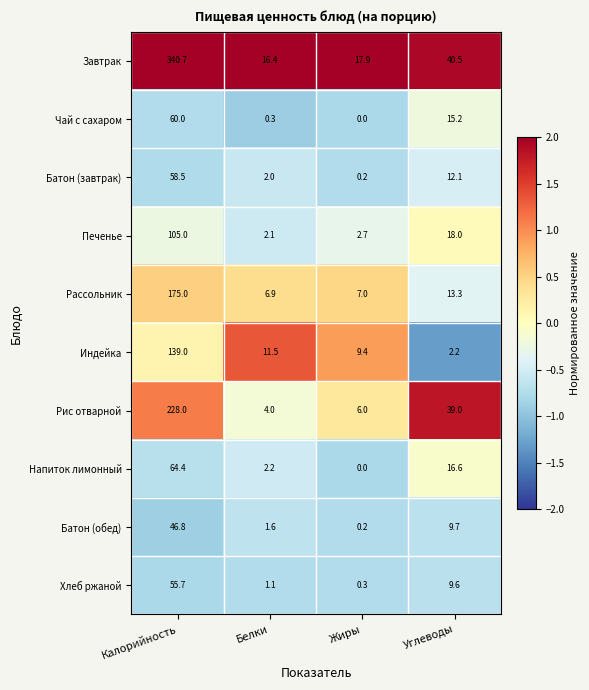

Is it true that Индейка equals 3.0 at Жиры?

False